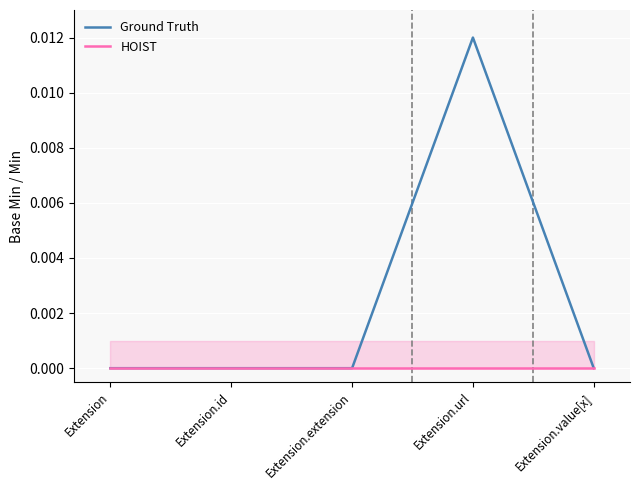

What position from the right is Extension.id?

4